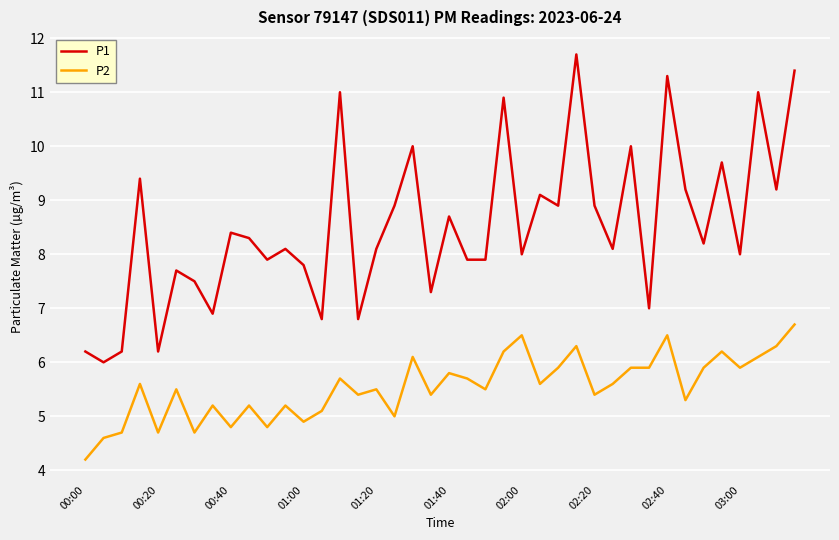

True or false: P1 and P2 cross at least once.

False